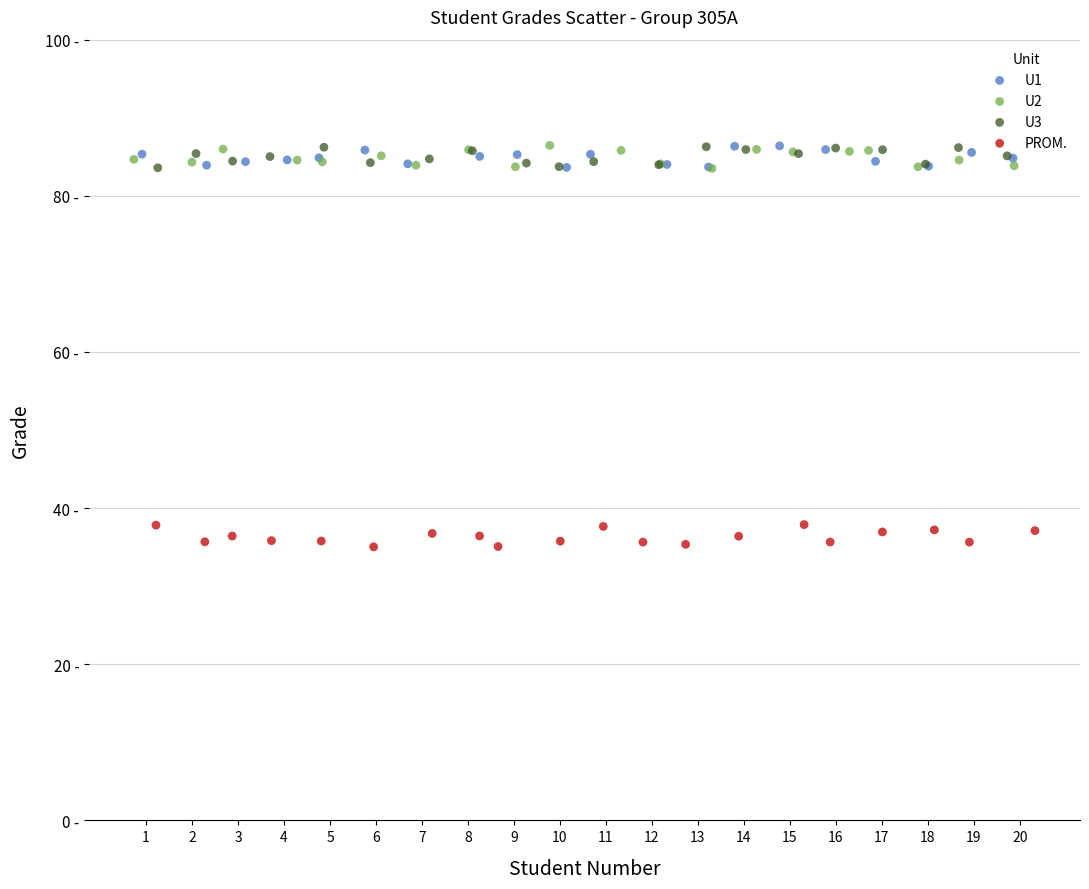

What are all the series names shown in the legend?

U1, U2, U3, PROM.